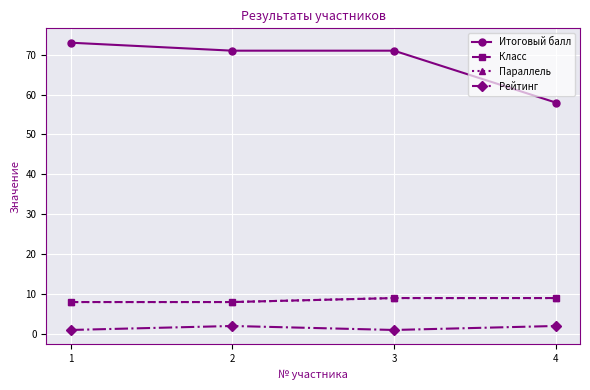

Which series changed the most between 3 and 4?

Итоговый балл